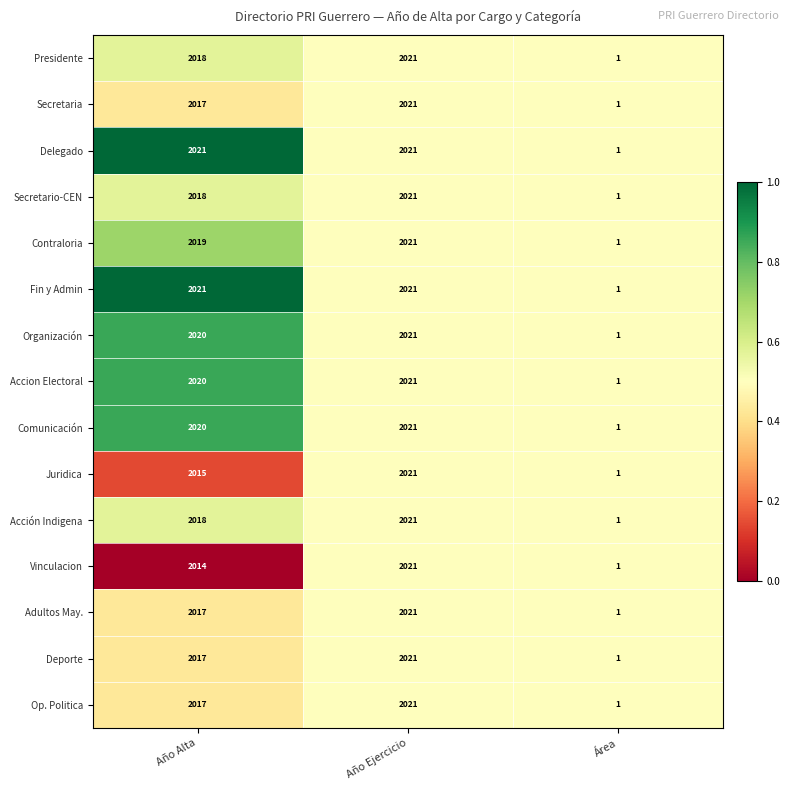

List the labels in order of Accion Electoral value, largest first.

Año Ejercicio, Año Alta, Área